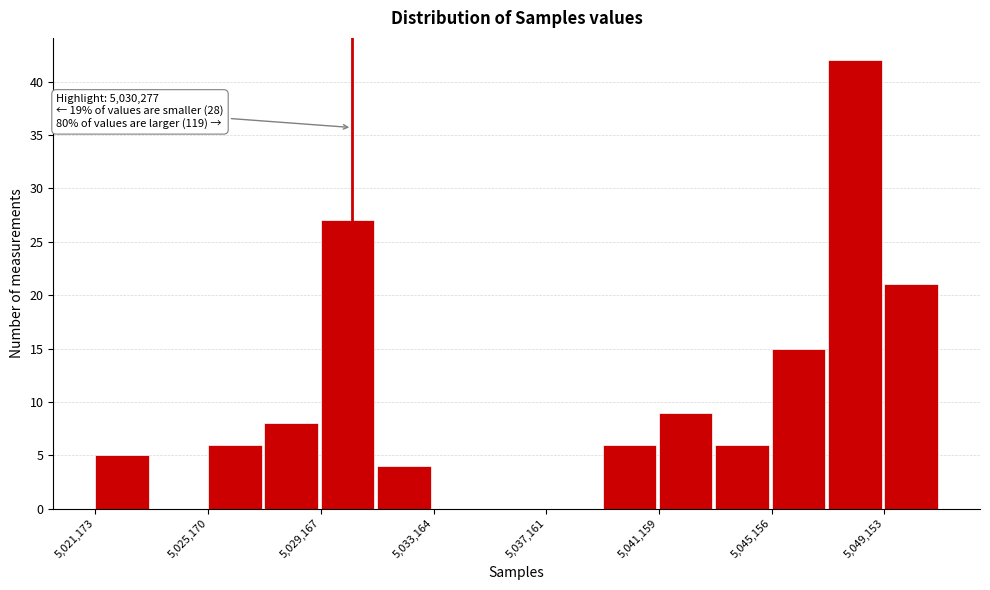

Read against the x-axis, roughly where is the centre of the tallest bar?

5048000